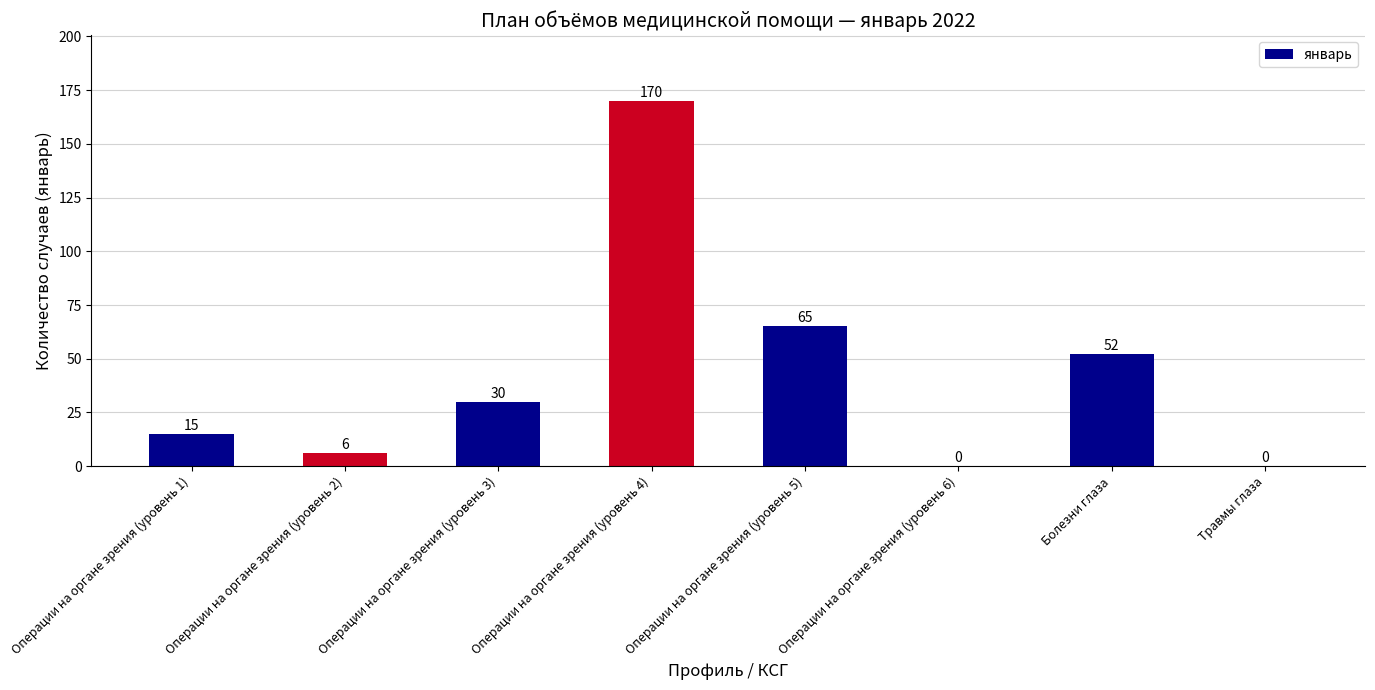

What is the maximum value shown in the chart?

170